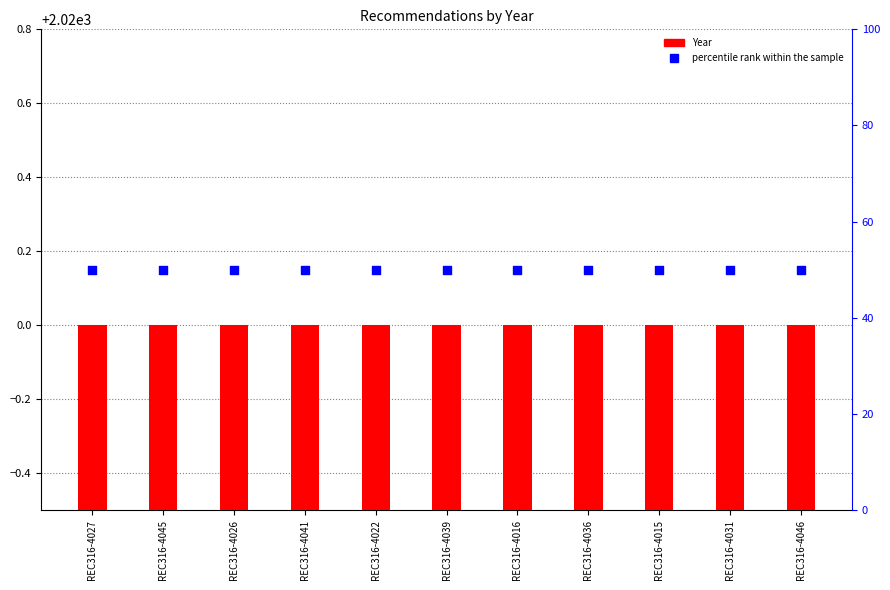

What is the total value across all series at REC316-4041?

2070